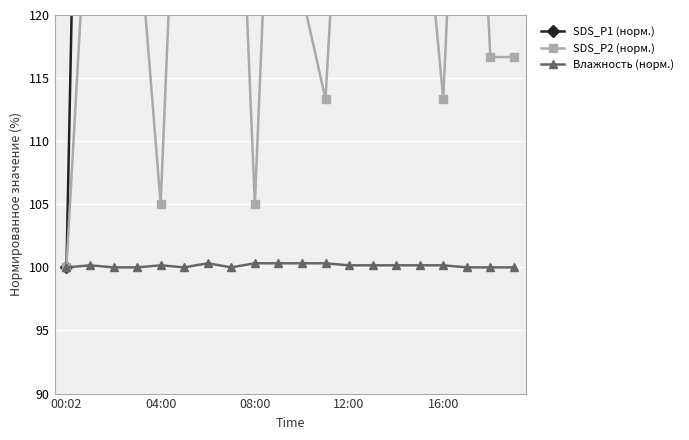

Is it true that Влажность (норм.) equals 175.8 at 13?

False